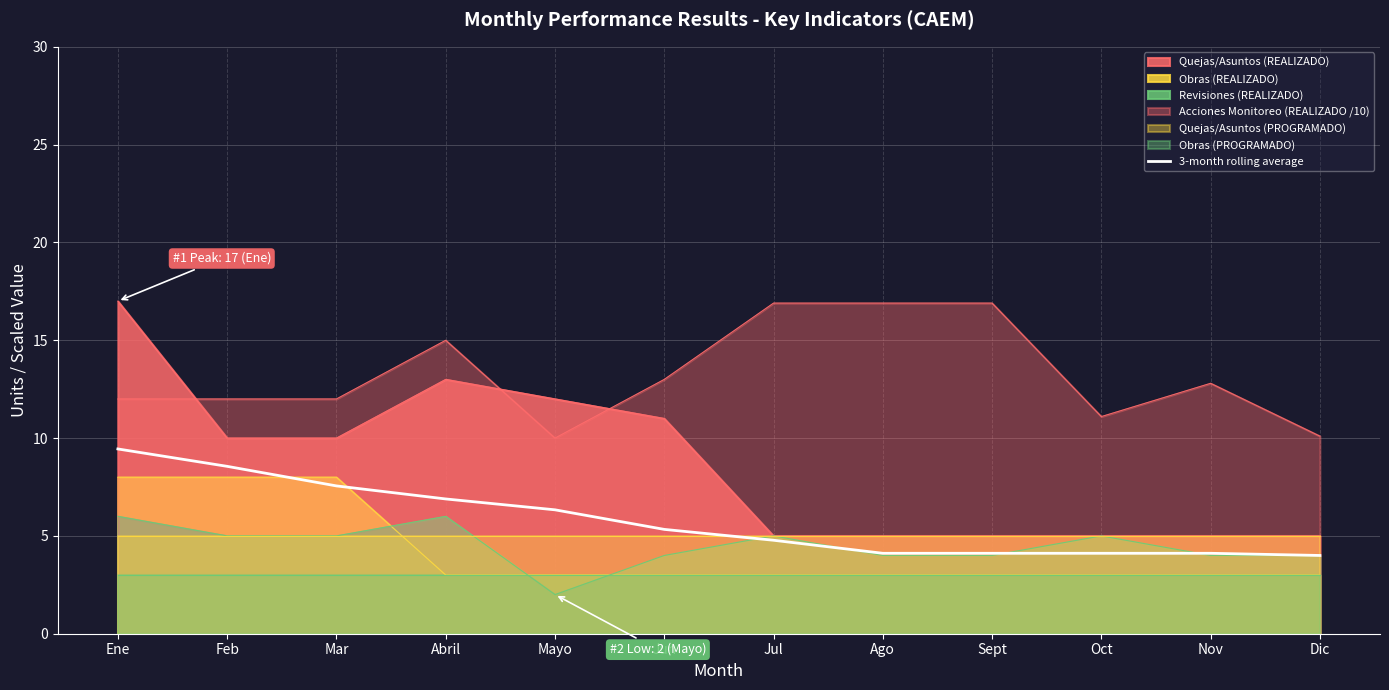

The chart shows a value of 11.0 at Abril. True or false?

False